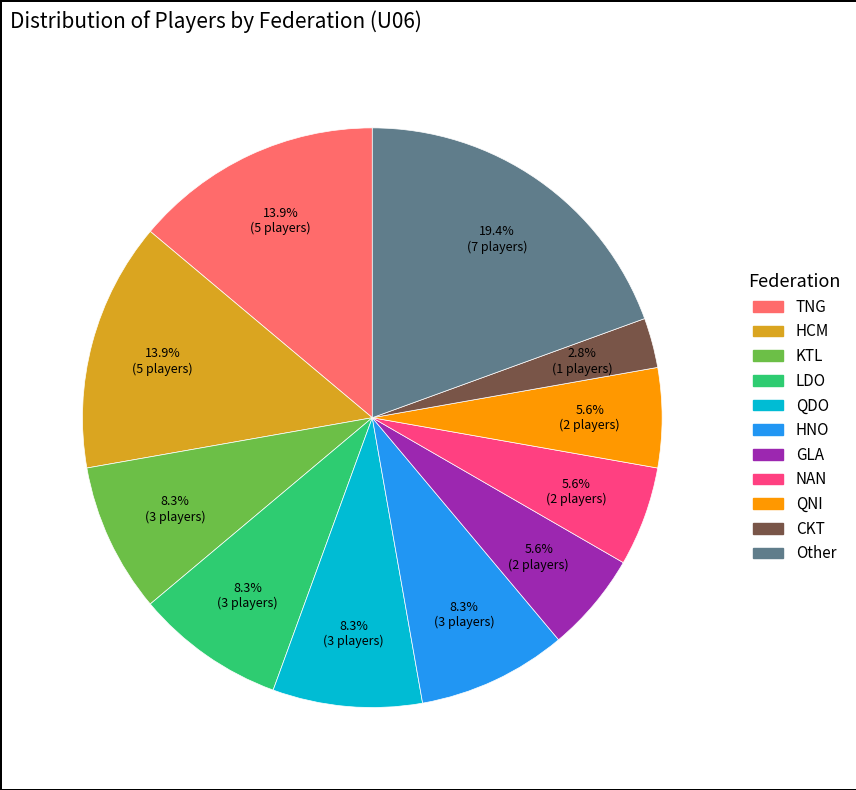

Does any single category account for the majority?

No